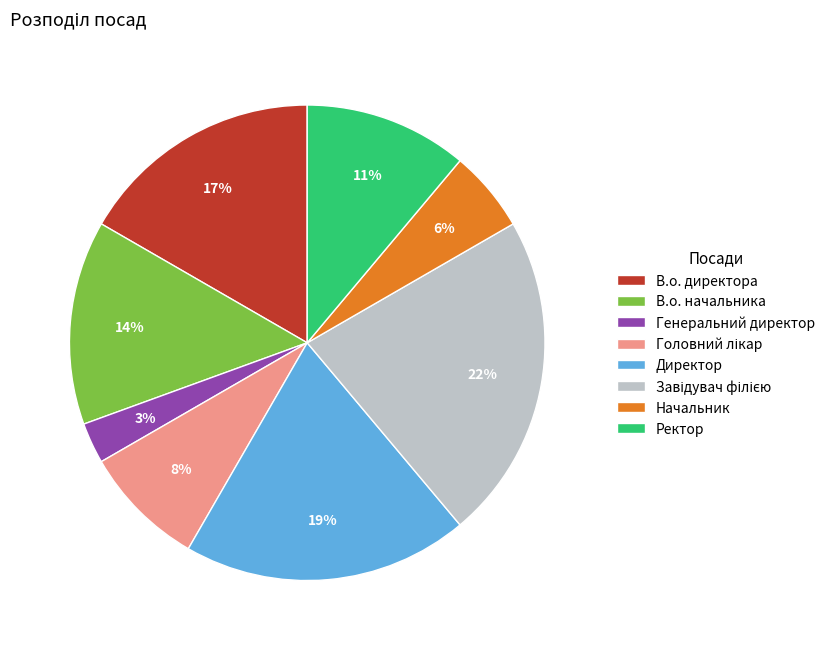

Do Начальник and В.о. начальника together represent more than half of the pie?

No